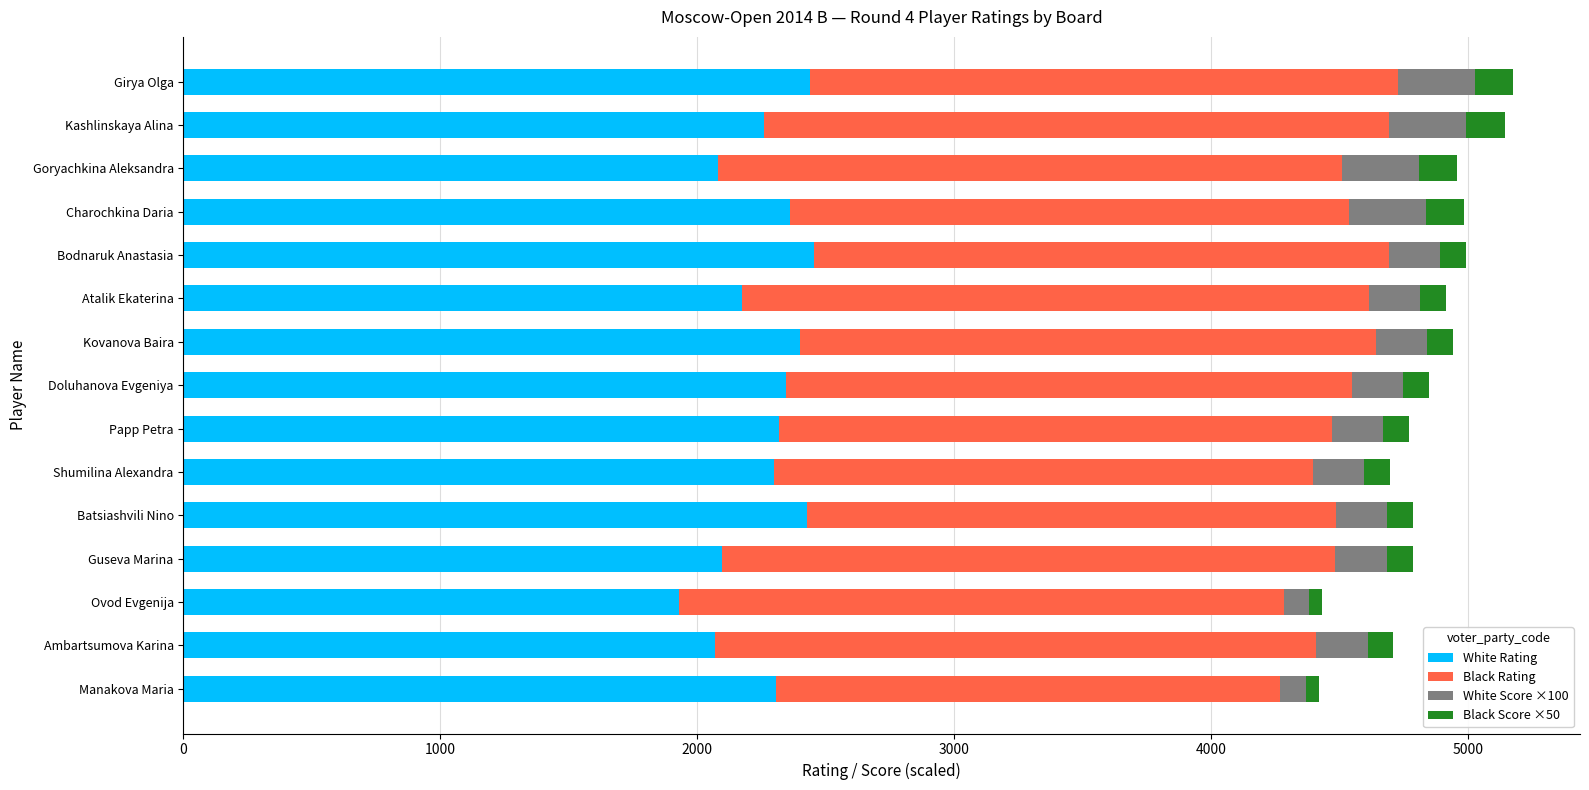

What is the total value across all series at Goryachkina Aleksandra?

4958